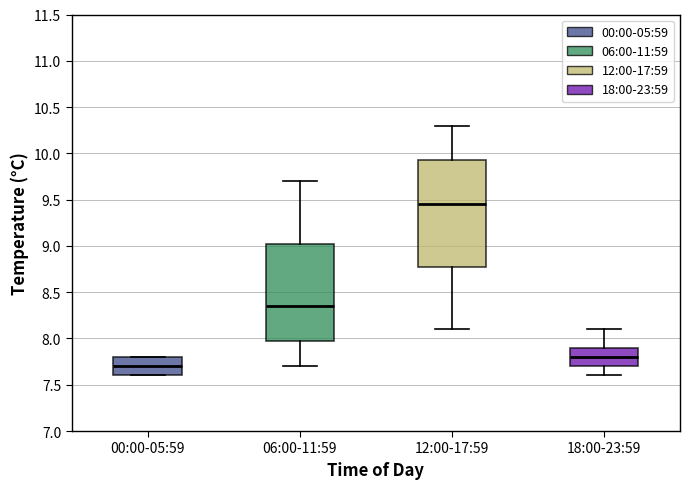

Which box's median line is the lowest?

00:00-05:59